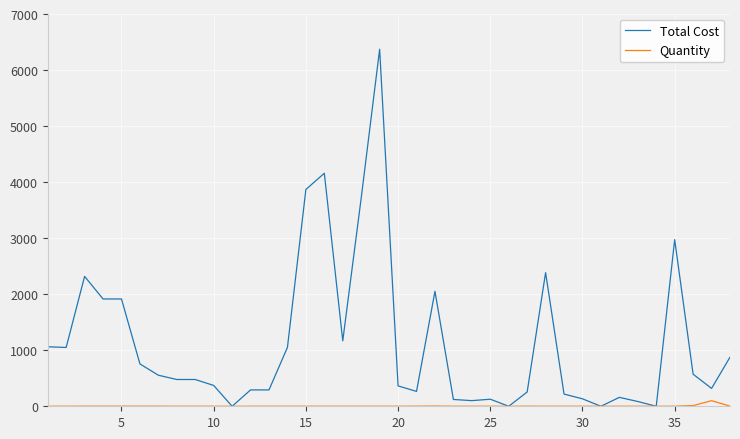

What is the greatest value displayed?

6372.0